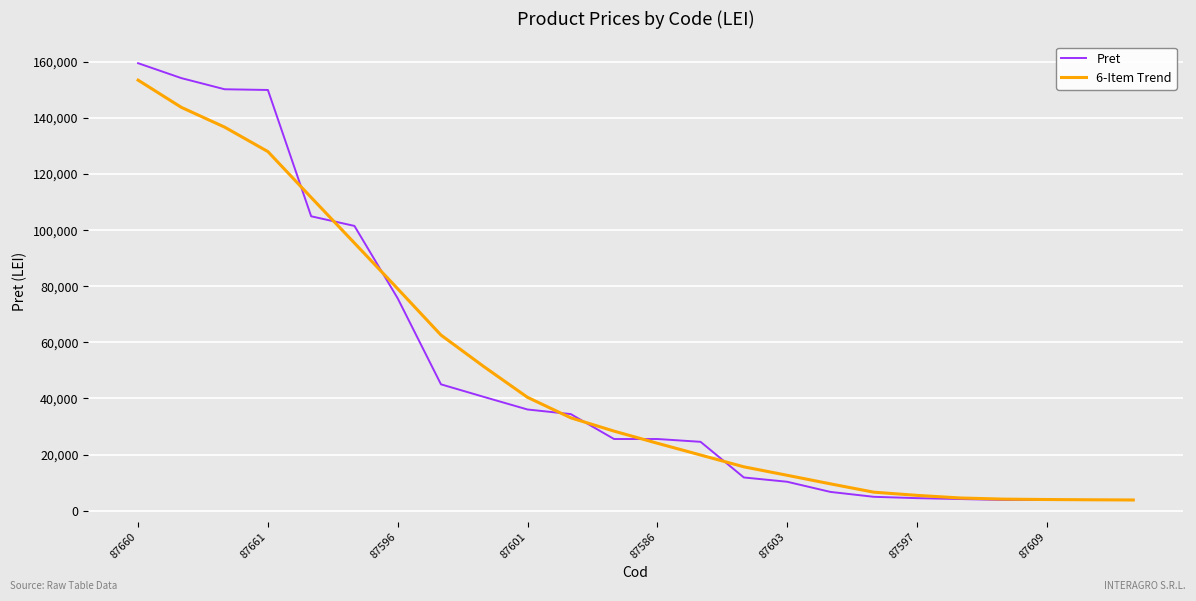

What is the maximum value shown in the chart?

159548.0